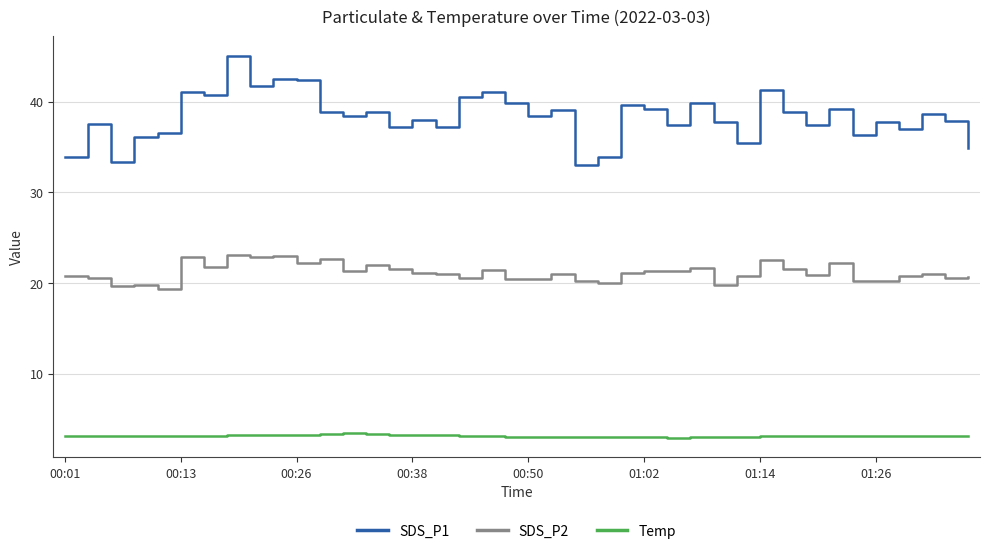

What is the difference between the maximum and minimum values in the SDS_P1 series?

12.1